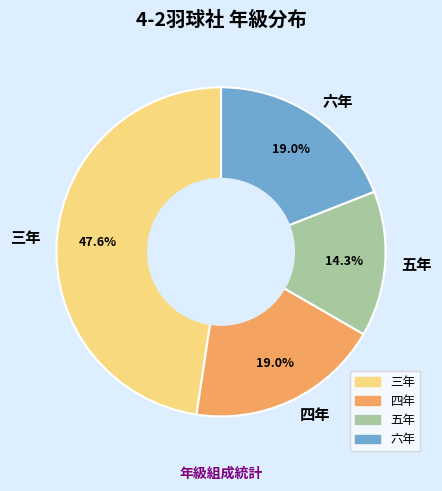

Approximately how many times larger is the value at 三年 compared to 四年?

2.5